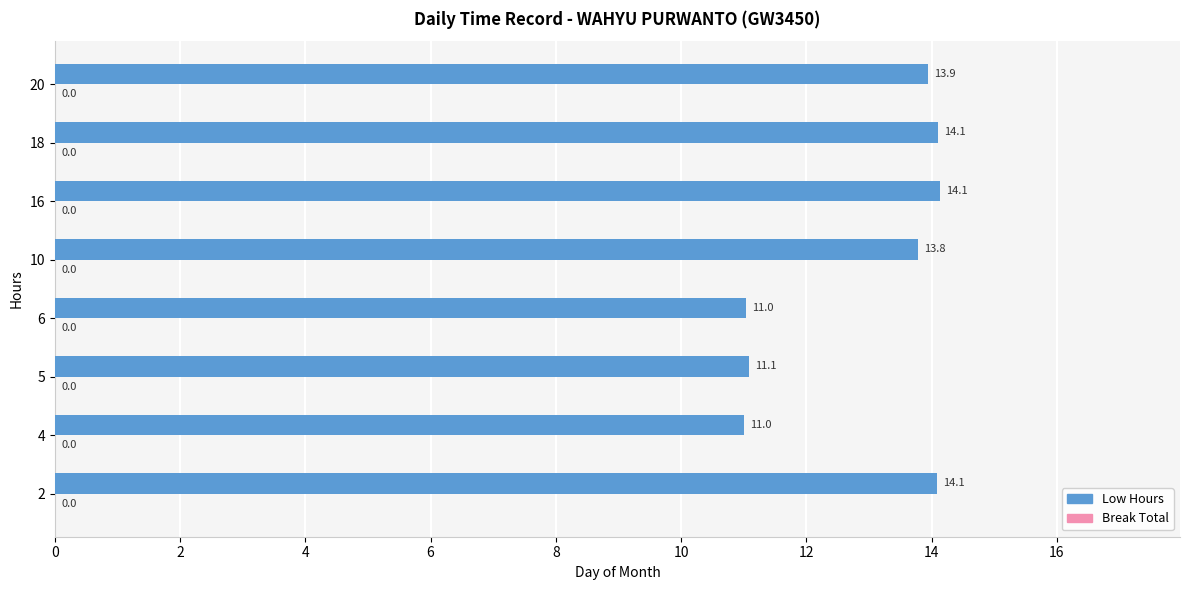

What is the difference between the maximum and minimum values?

3.1